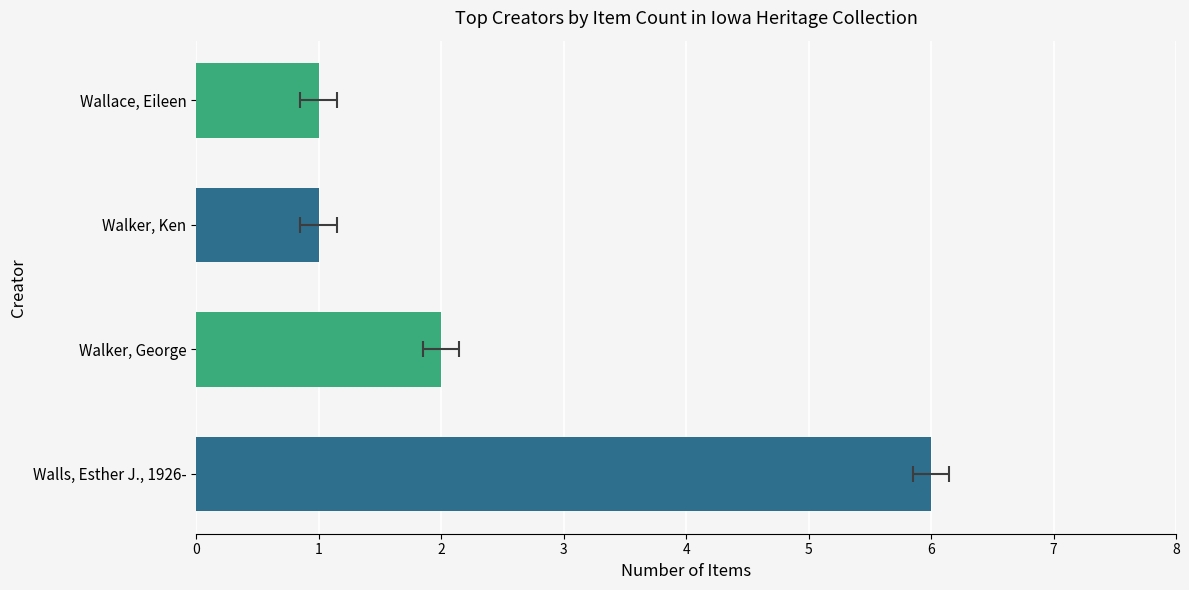

True or false: the data shows 1 at 2.

False